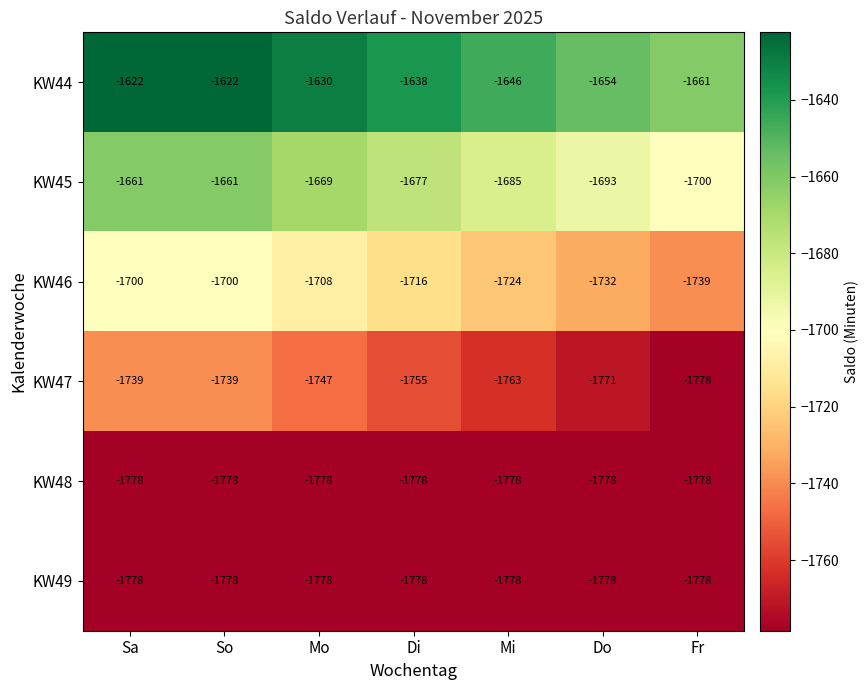

True or false: KW49 has a value of -2657 at Di.

False